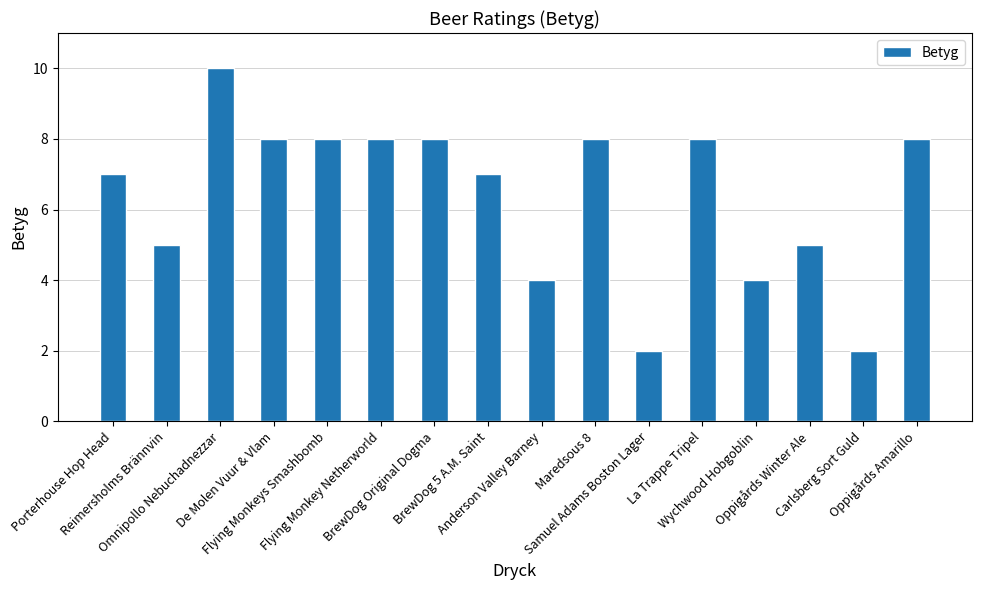

What is the smallest value displayed?

2